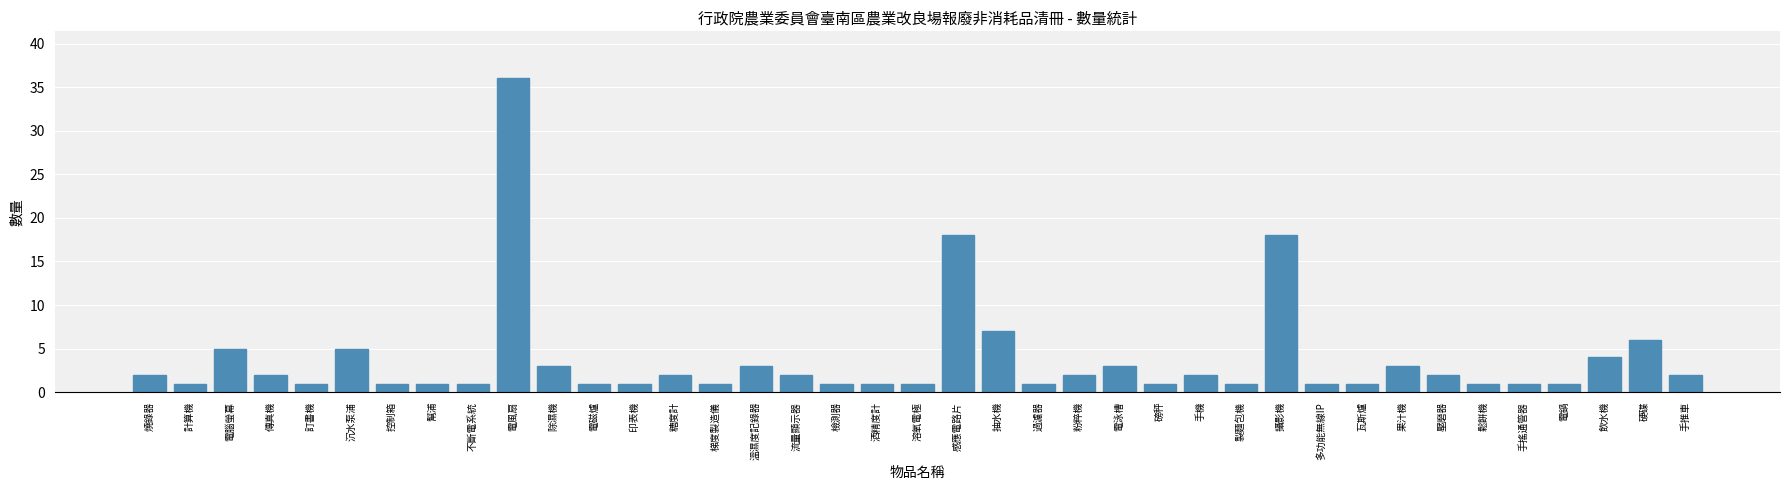

At which category does the chart reach its peak across all series?

電風扇